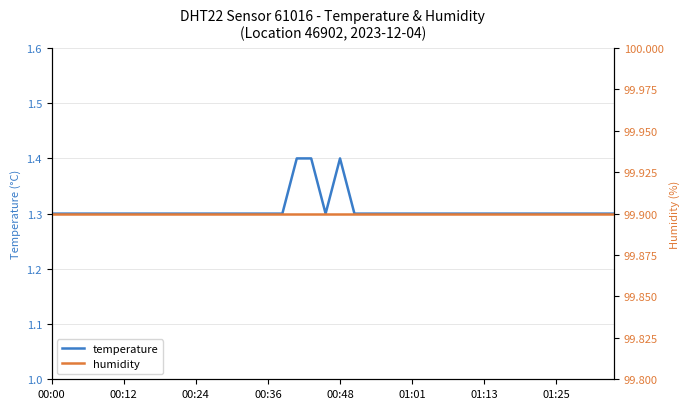

Is it true that temperature equals 0.5 at 32?

False